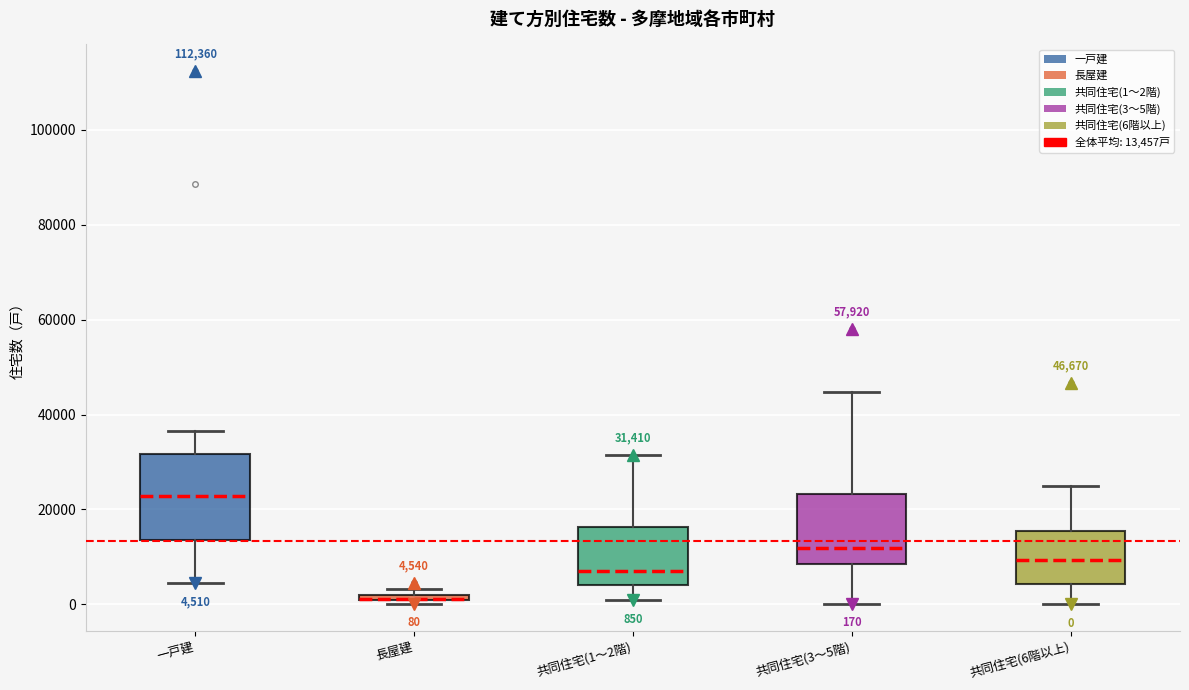

Comparing the boxes themselves (not the whiskers), which one is the tallest?

一戸建